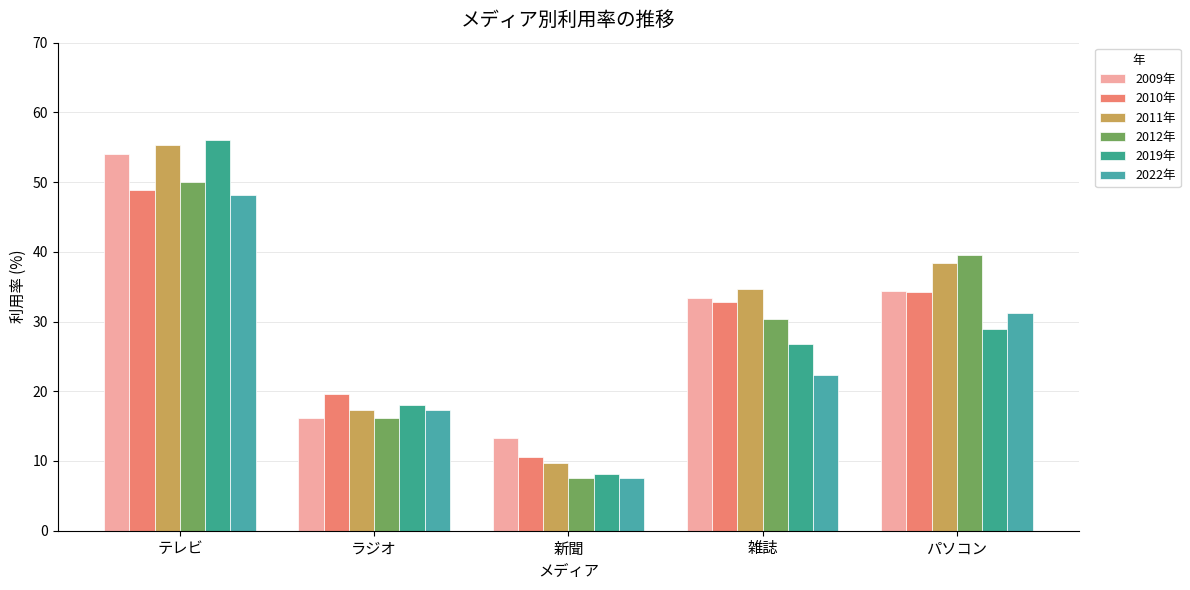

What is the difference between the second highest and second lowest values in the 2022年 series?

13.9